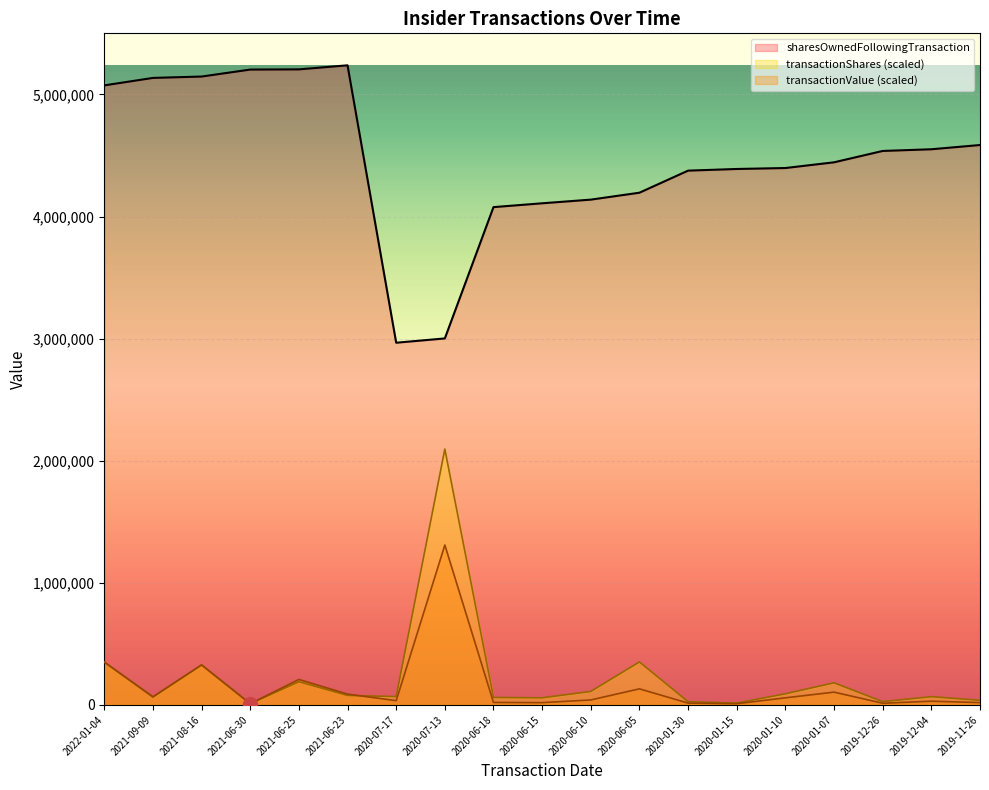

Which series has the widest spread of values?

sharesOwnedFollowingTransaction